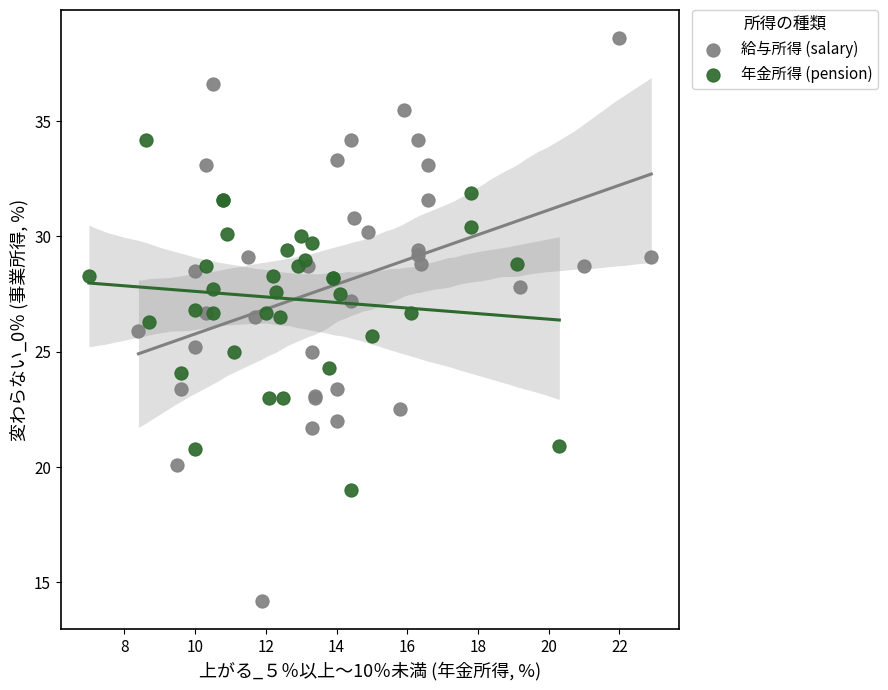

Which series has the widest spread of Y values?

給与所得 (salary)